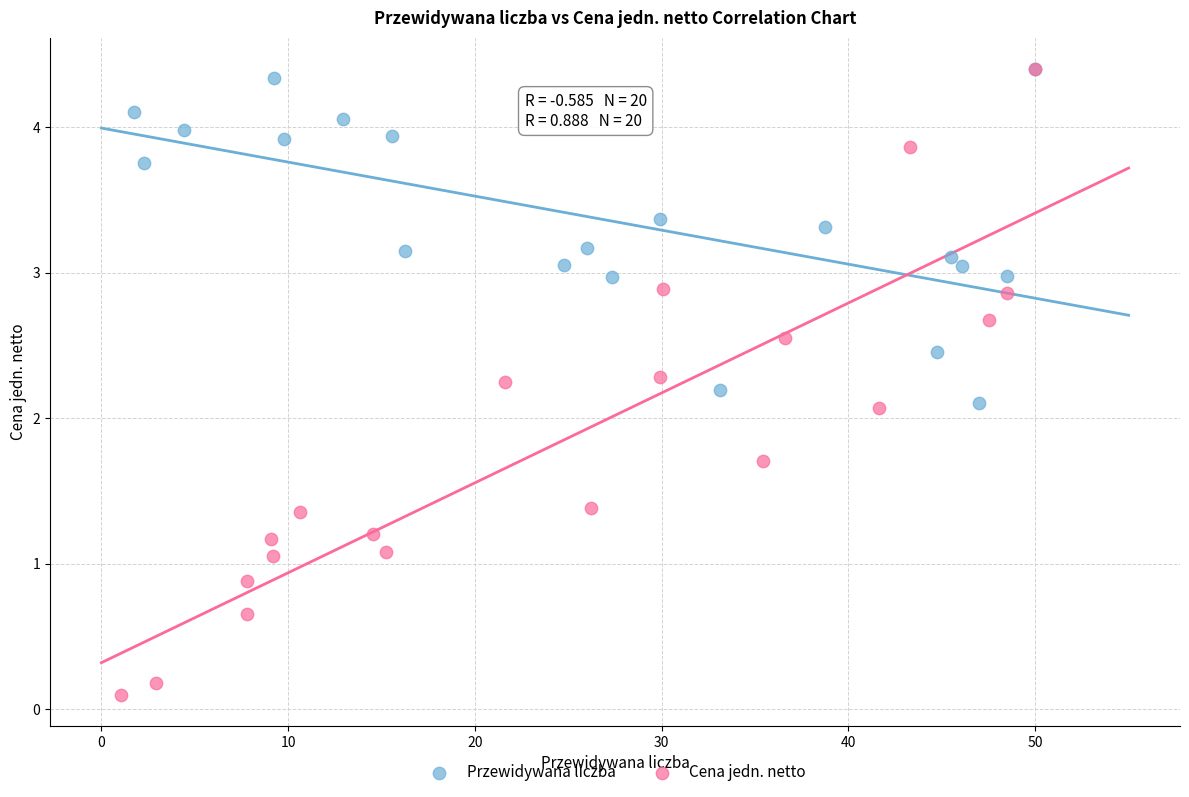

Which series has the largest Y range (max minus min)?

Cena jedn. netto